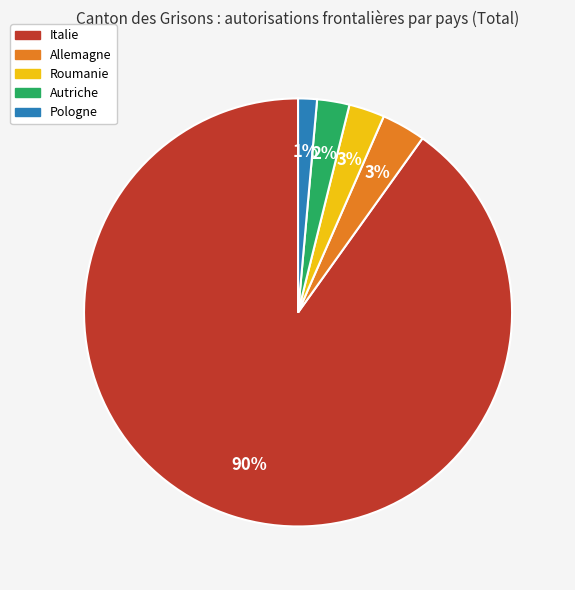

To the nearest percent, what portion does Allemagne represent?

3%